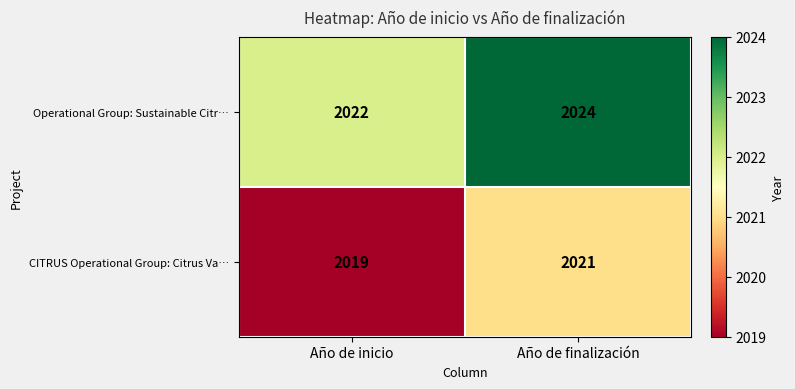

What is the average value of the Operational Group: Sustainable Citr… series?

2023